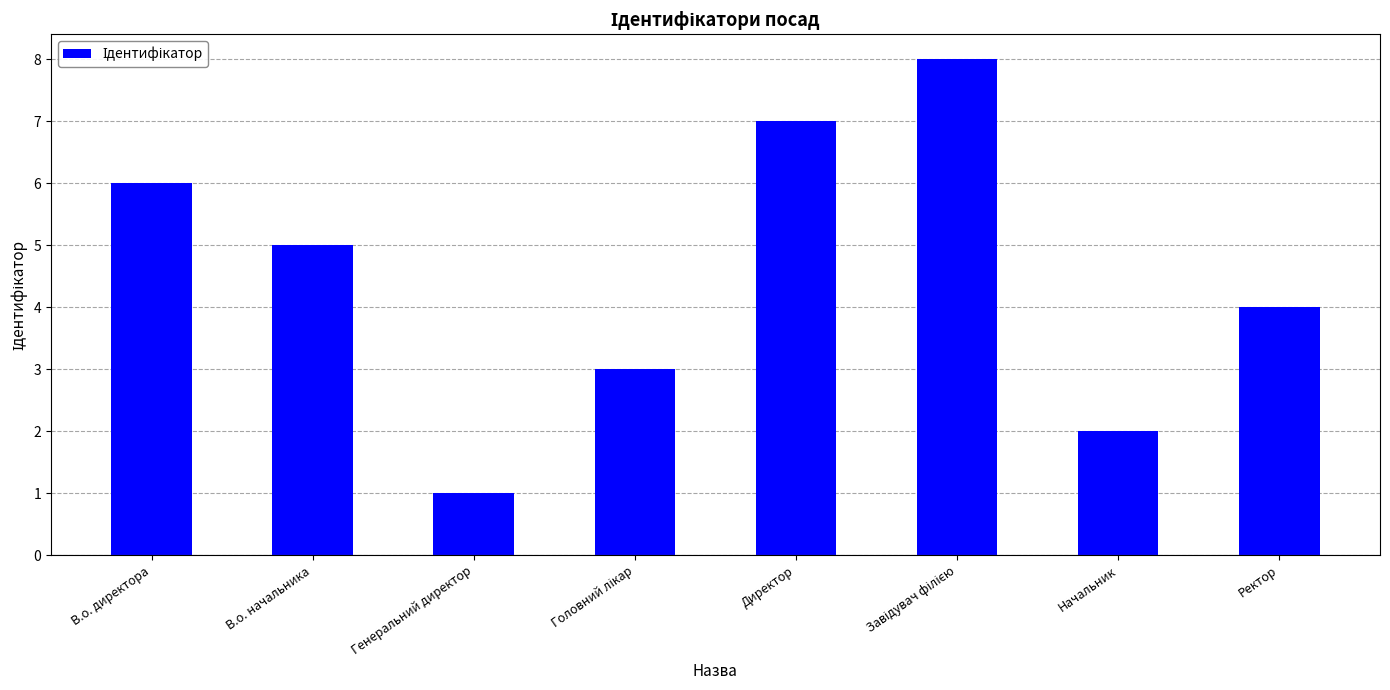

True or false: the data shows 3 at В.о. начальника.

False